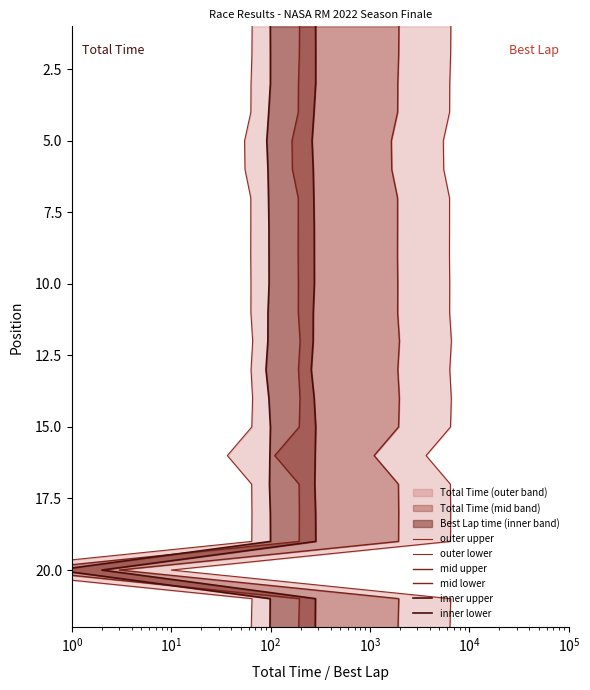

What are all the series names shown in the legend?

outer upper, outer lower, mid upper, mid lower, inner upper, inner lower